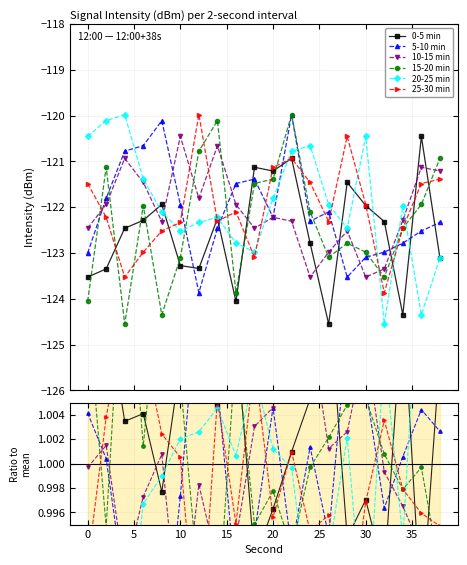

Which series has the widest spread of values?

20-25 min